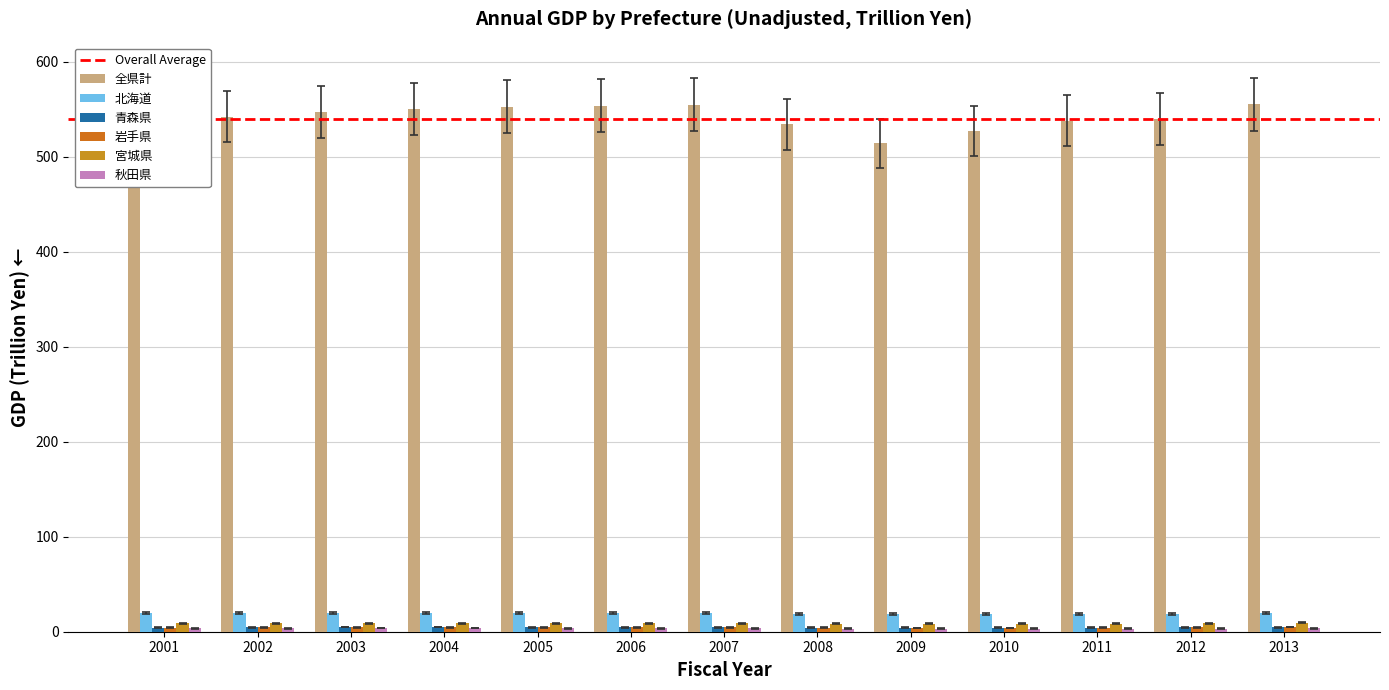

Is the value of 岩手県 at 2005 greater than the value of 北海道 at 2005?

No